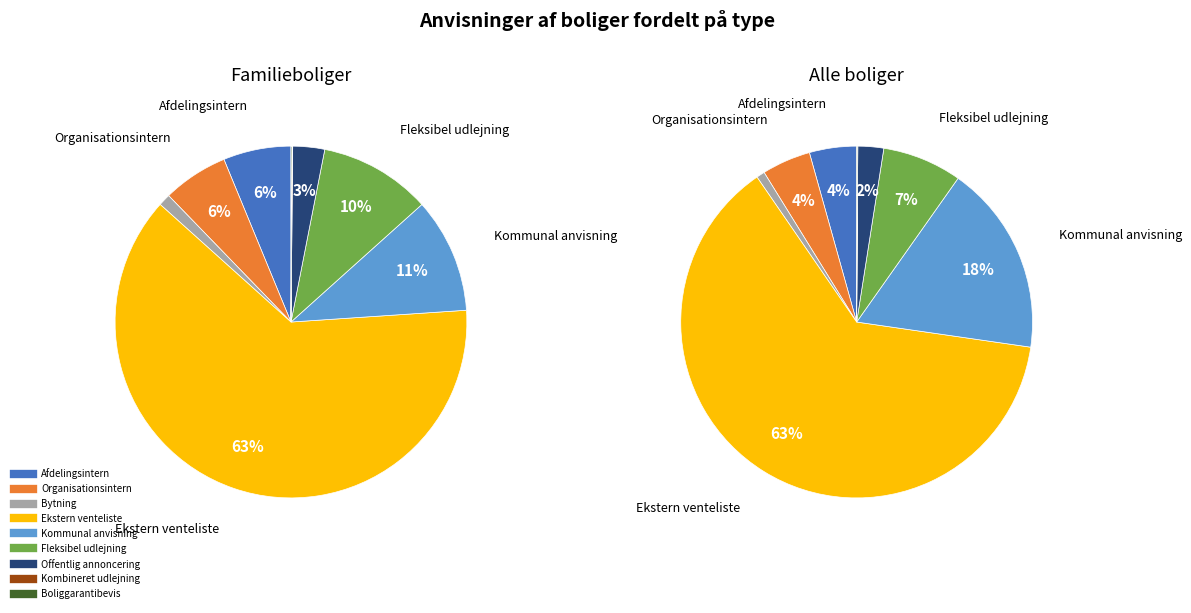

What is the smallest slice in the pie chart?

Kombineret udlejning